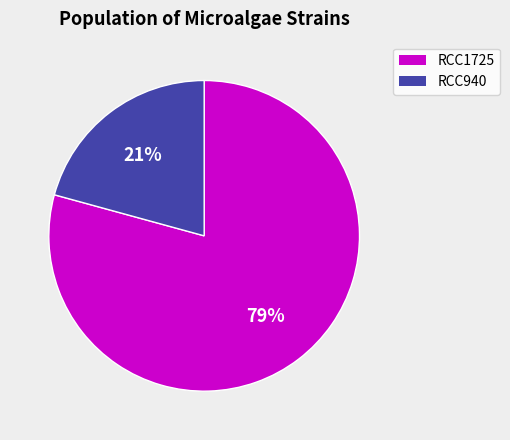

Which slice represents more than half of the pie?

RCC1725